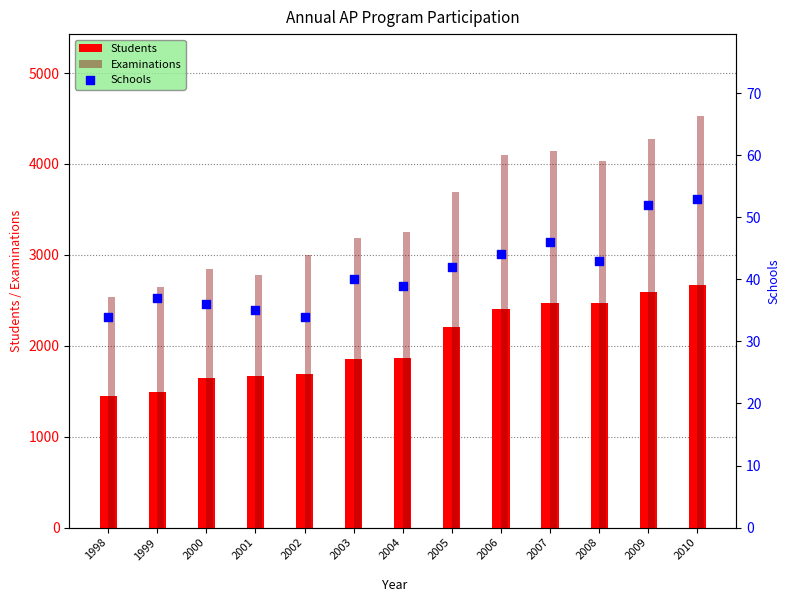

At how many categories does at least one series exceed 1119?

13